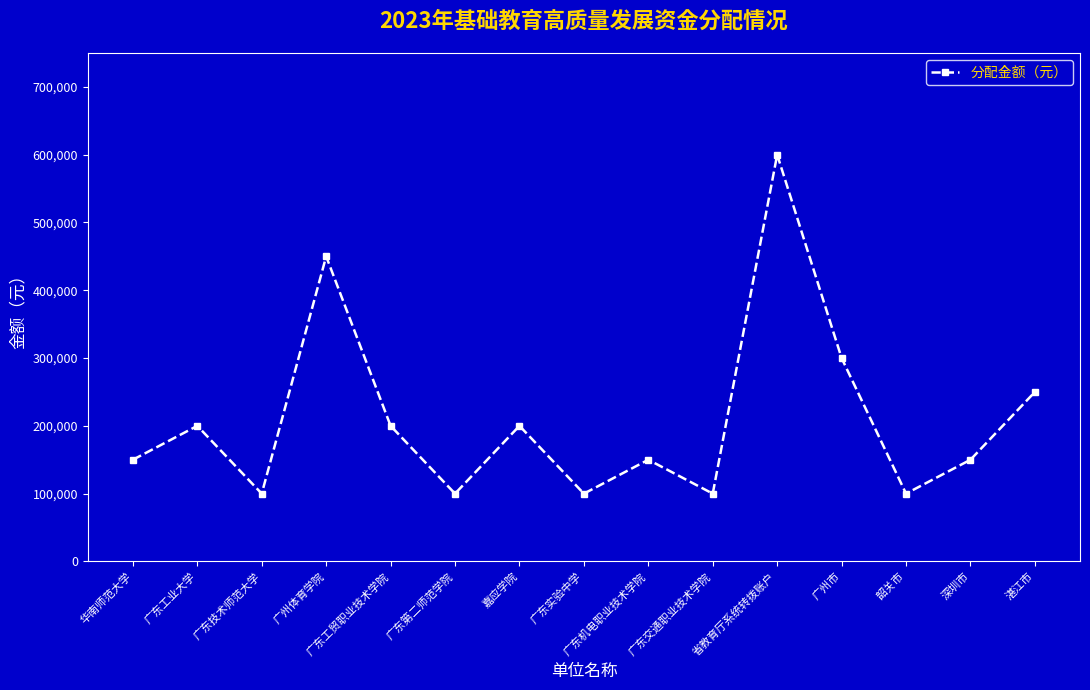

At which category does the data reach its first local peak?

广东工业大学